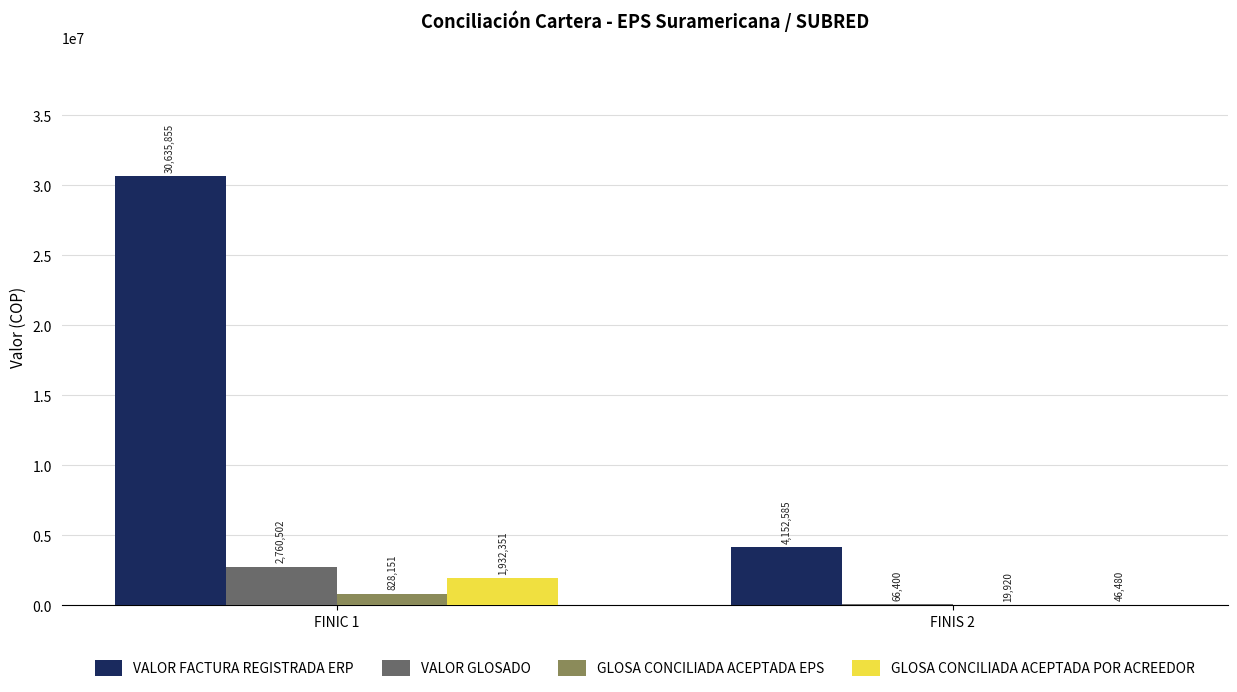

What are all the series names shown in the legend?

VALOR FACTURA REGISTRADA ERP, VALOR GLOSADO, GLOSA CONCILIADA ACEPTADA EPS, GLOSA CONCILIADA ACEPTADA POR ACREEDOR